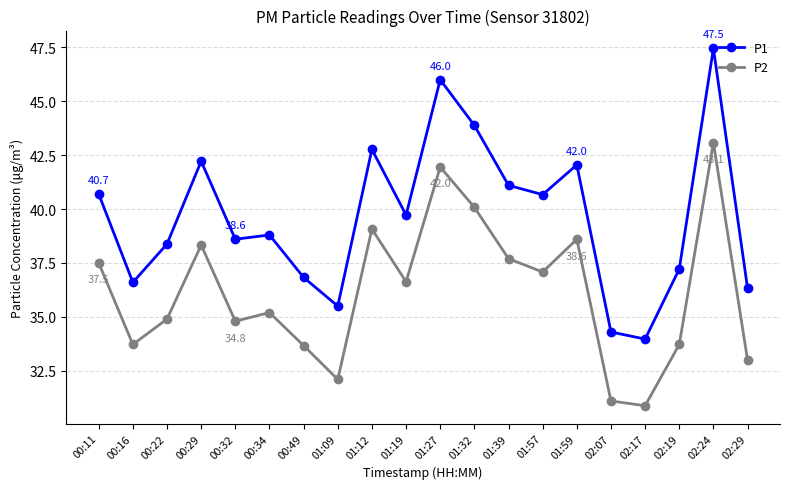

True or false: P2 has a value of 14.3 at 01:09.

False